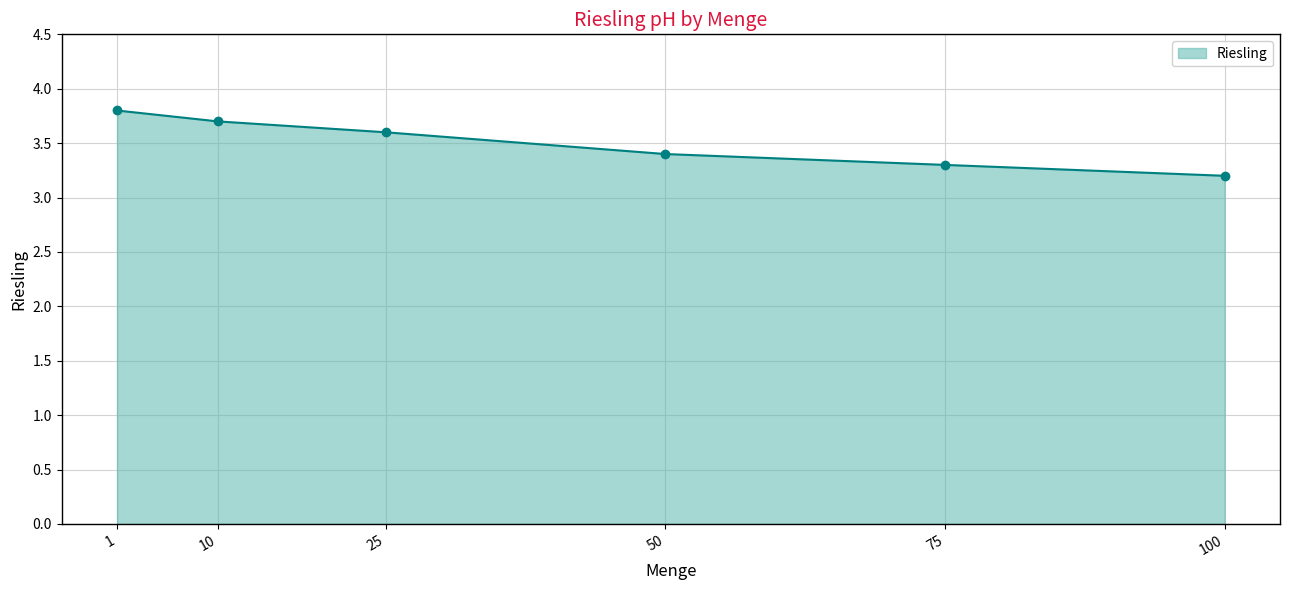

The value at 25 is 3.6. True or false?

True